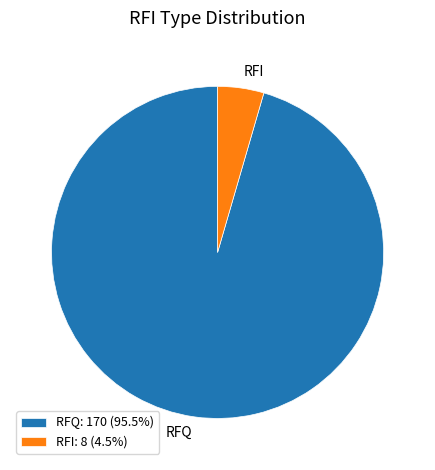

What is the majority slice?

RFQ